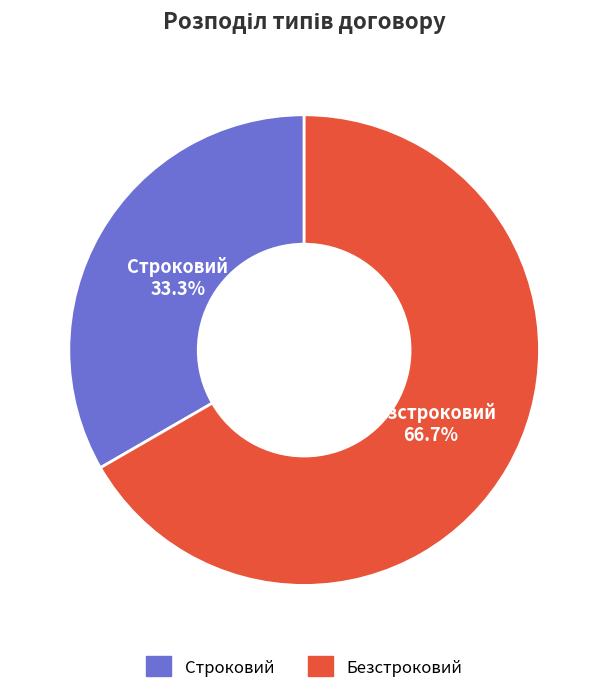

Which has a higher value, Строковий or Безстроковий?

Безстроковий